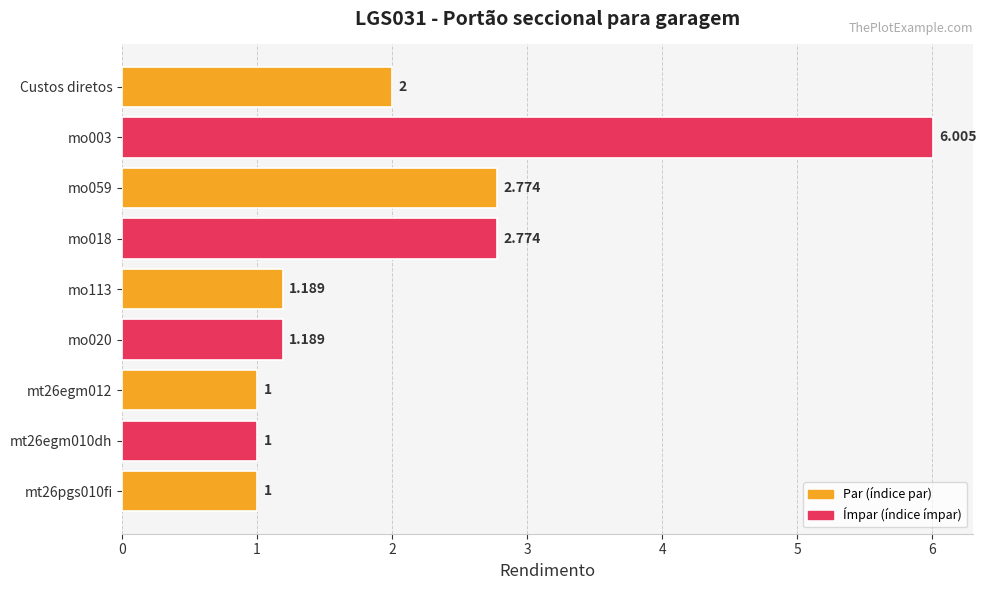

How many bars are there in total?

9